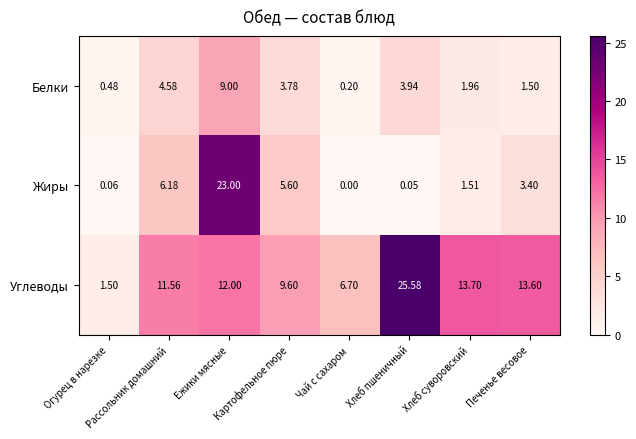

List the series in order of their peak value, highest first.

Углеводы, Жиры, Белки